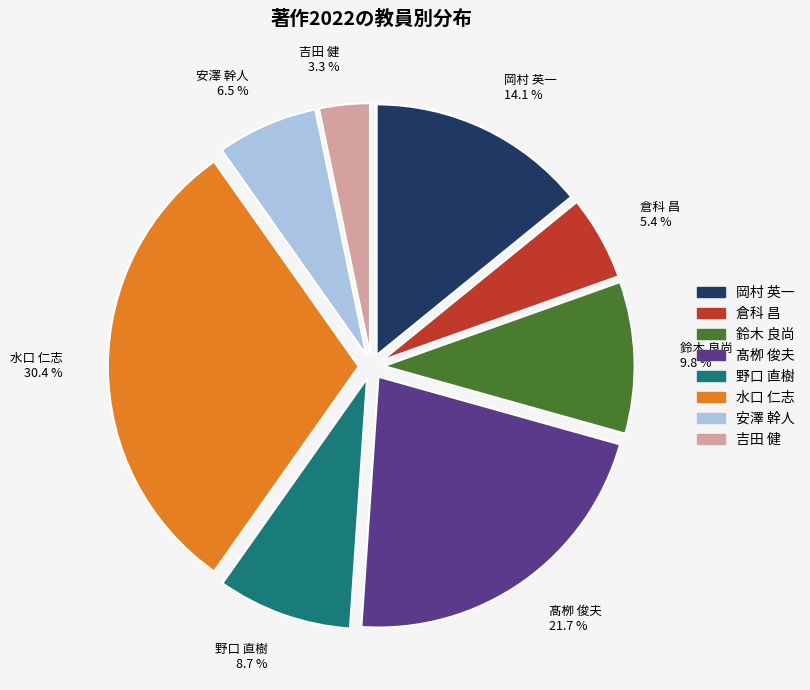

To the nearest percent, what is the average slice percentage?

12%